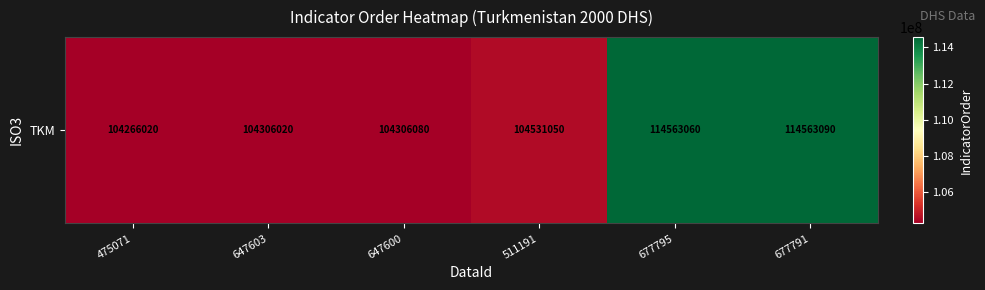

Reading left to right, list all the values displayed in this chart.

104266020	104306020	104306080	104531050	114563060	114563090